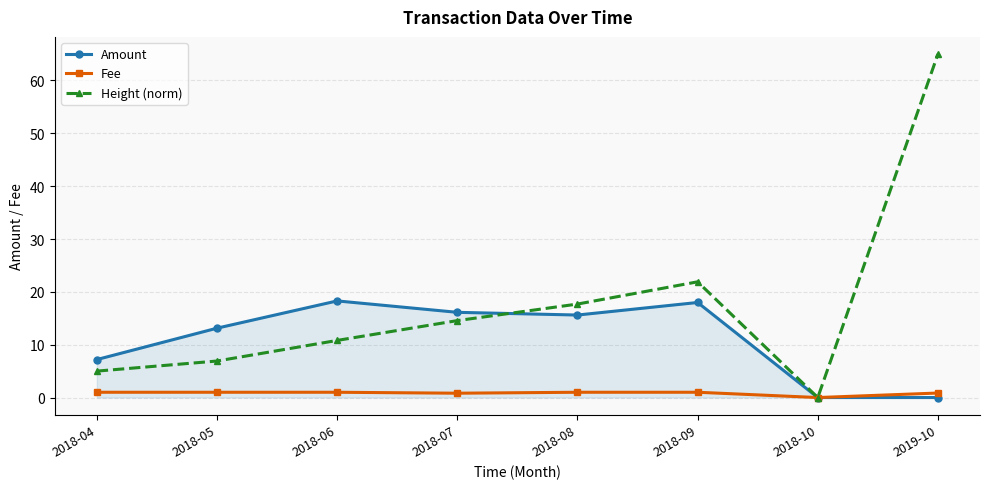

Rank the series at 2018-07 from lowest to highest value.

Fee, Height (norm), Amount